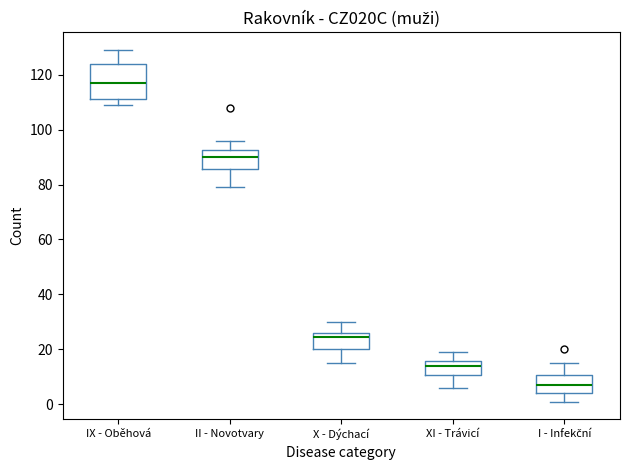

Which box is the tallest, from its lower edge to its upper edge?

IX - Oběhová